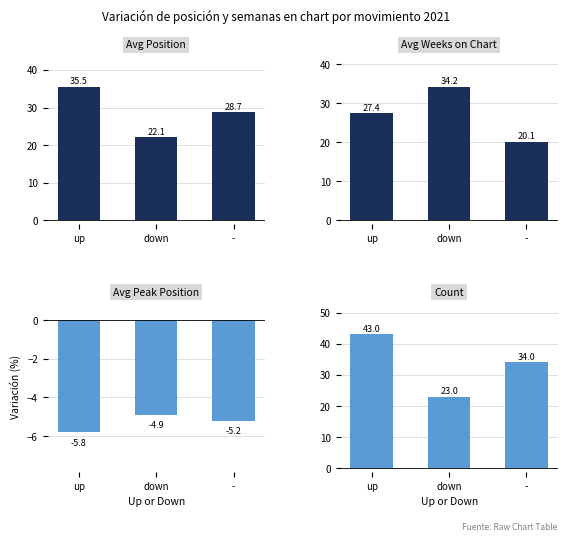

Is the value of Count at down greater than the value of Avg Peak Position at down?

Yes